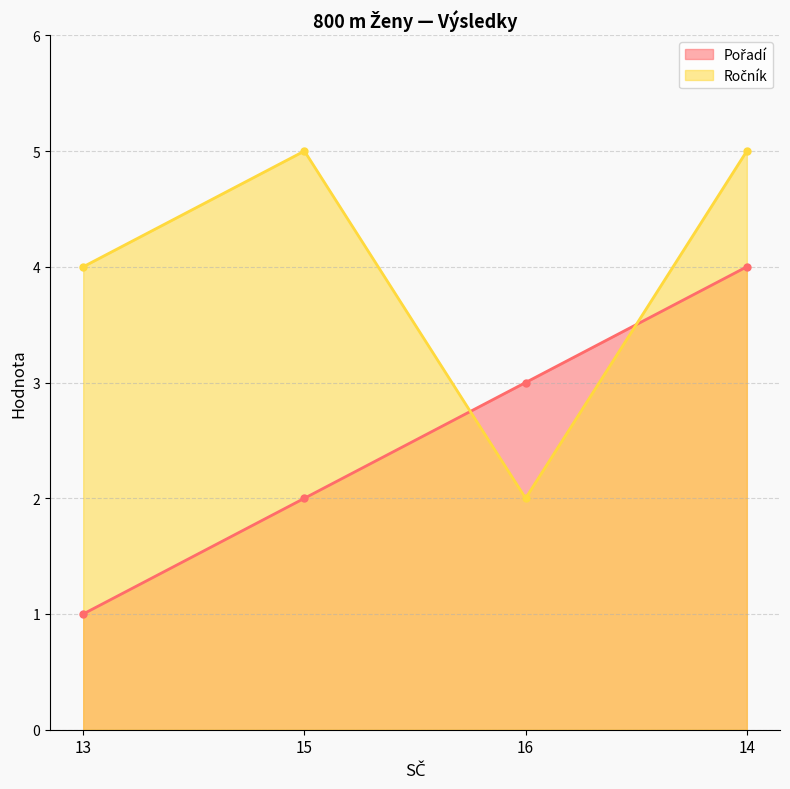

At which label is Ročník closest to 3?

13